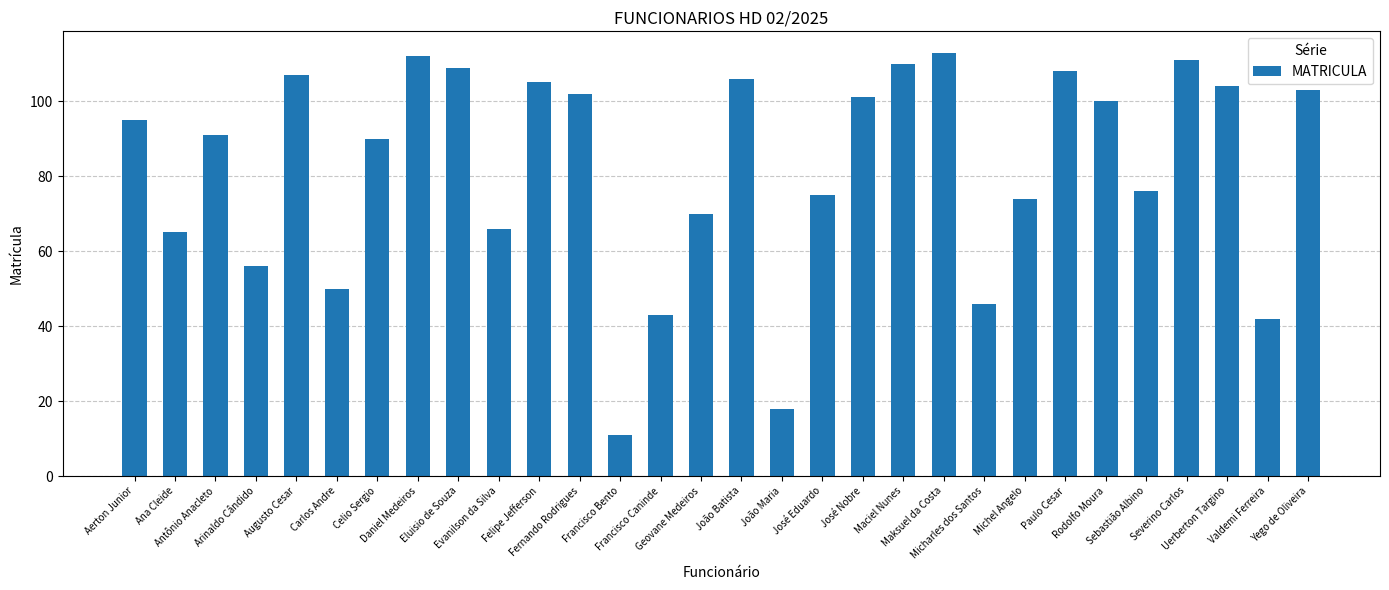

Reading left to right, list all the values displayed in this chart.

Aerton Junior=95	Ana Cleide=65	Antônio Anacleto=91	Arinaldo Cândido=56	Augusto Cesar=107	Carlos Andre=50	Celio Sergio=90	Daniel Medeiros=112	Eluisio de Souza=109	Evanilson da Silva=66	Felipe Jefferson=105	Fernando Rodrigues=102	Francisco Bento=11	Francisco Caninde=43	Geovane Medeiros=70	João Batista=106	João Maria=18	José Eduardo=75	José Nobre=101	Maciel Nunes=110	Maksuel da Costa=113	Micharles dos Santos=46	Michel Angelo=74	Paulo Cesar=108	Rodolfo Moura=100	Sebastião Albino=76	Severino Carlos=111	Uerberton Targino=104	Valdemi Ferreira=42	Yego de Oliveira=103